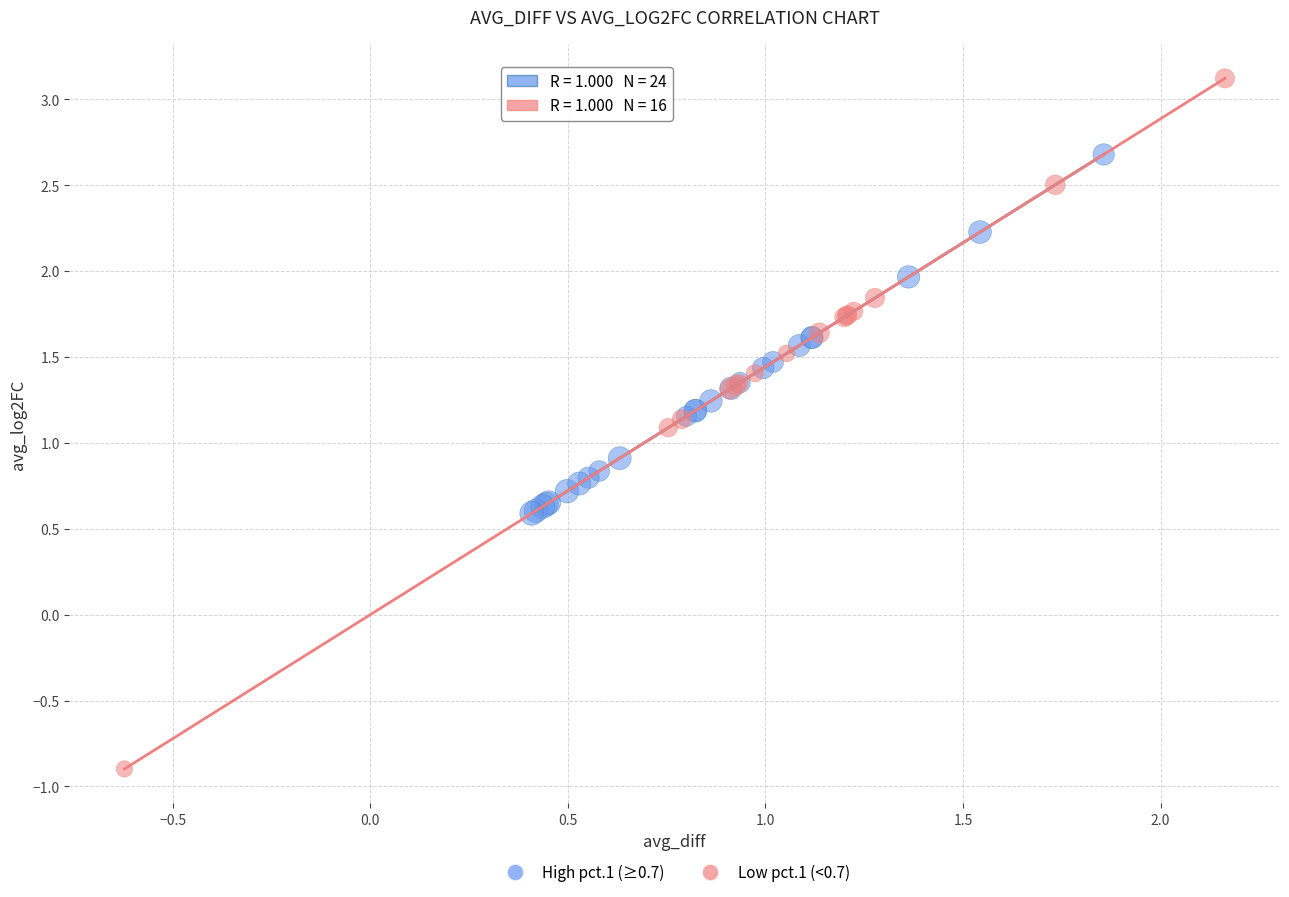

What are all the series names shown in the legend?

High pct.1 (≥0.7), Low pct.1 (<0.7)